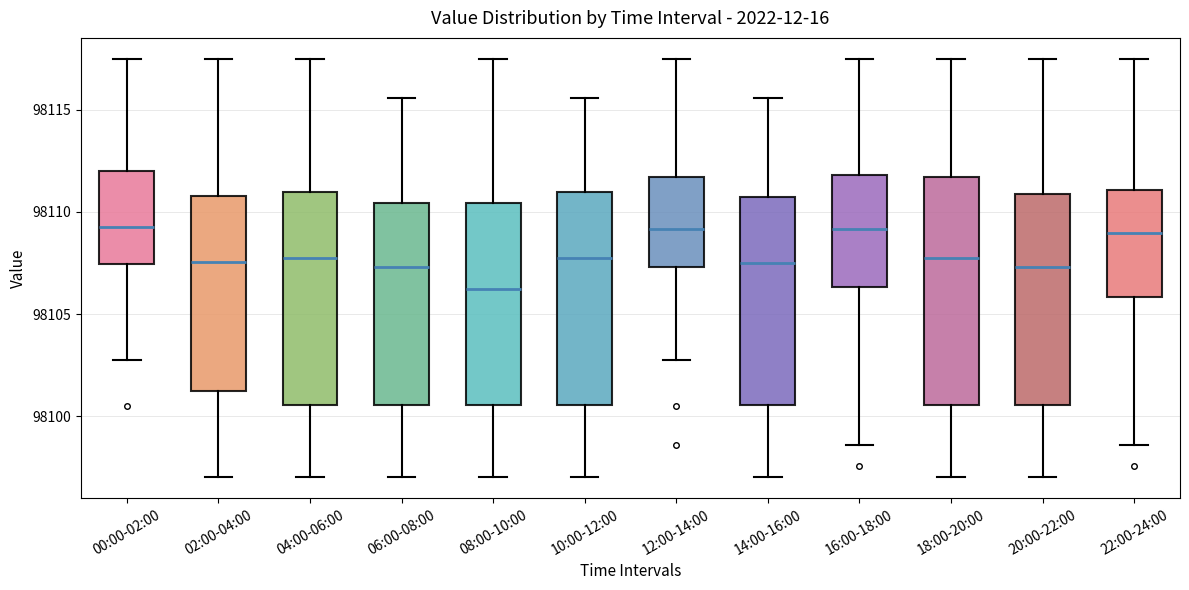

Which box is the tallest, from its lower edge to its upper edge?

18:00-20:00